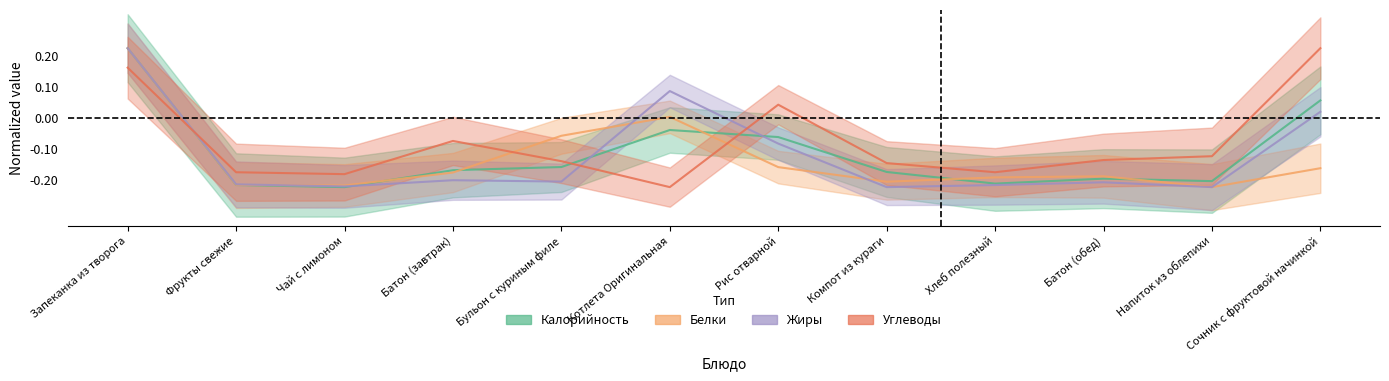

What are all the series names shown in the legend?

Калорийность, Белки, Жиры, Углеводы